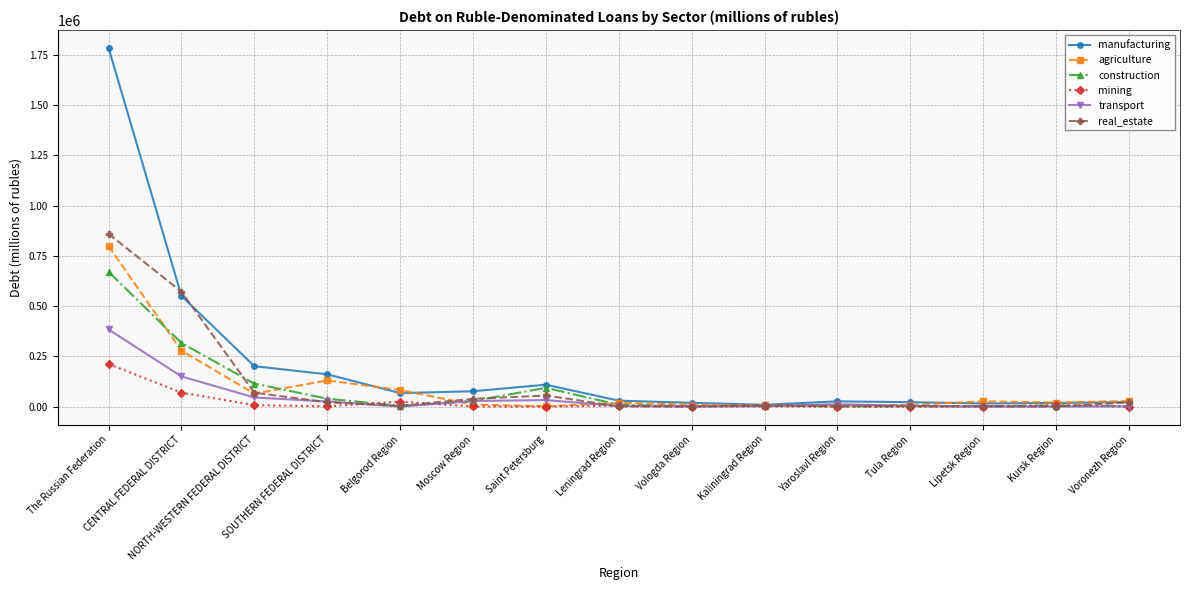

Where is construction nearest to the value 336295?

CENTRAL FEDERAL DISTRICT